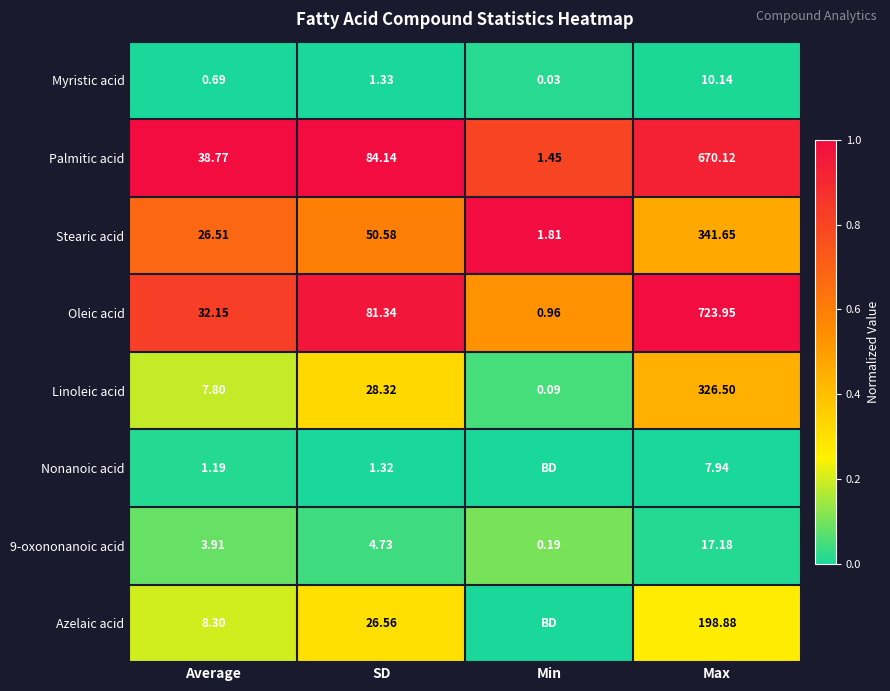

At how many categories does at least one series exceed 0?

4